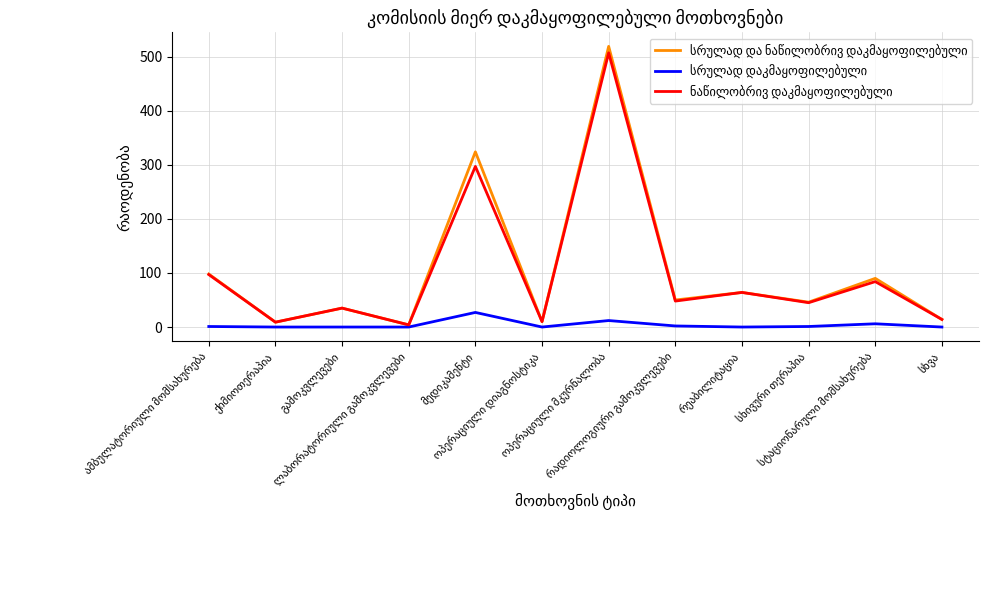

How many series are shown in this chart?

3